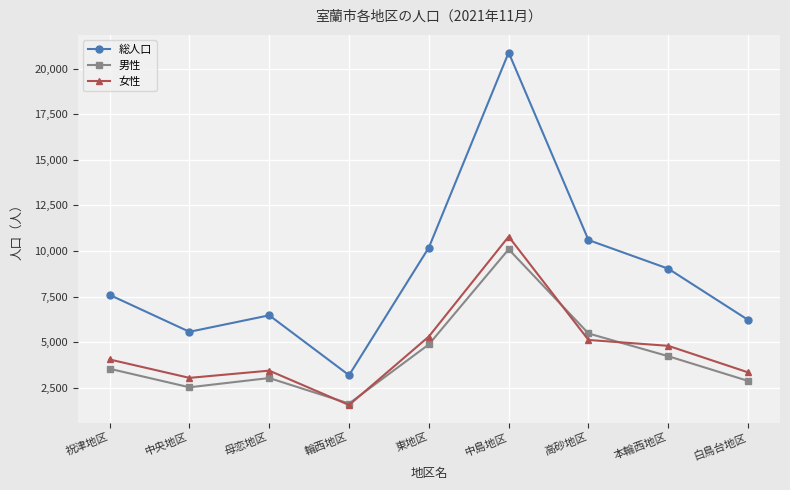

Which series changed the most between 輪西地区 and 本輪西地区?

総人口